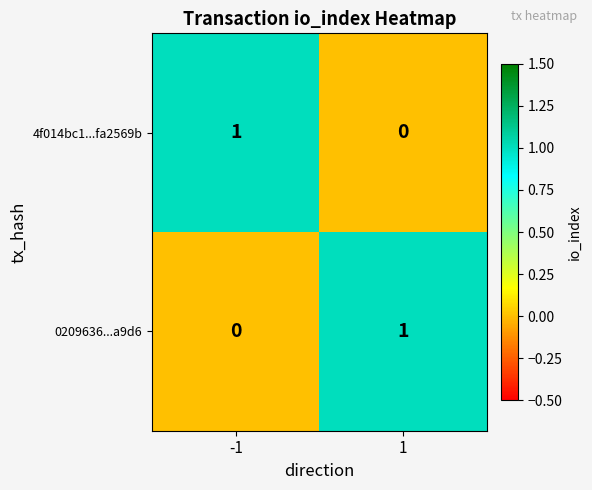

At -1, list the series in order from largest to smallest.

4f014bc1...fa2569b, 0209636...a9d6